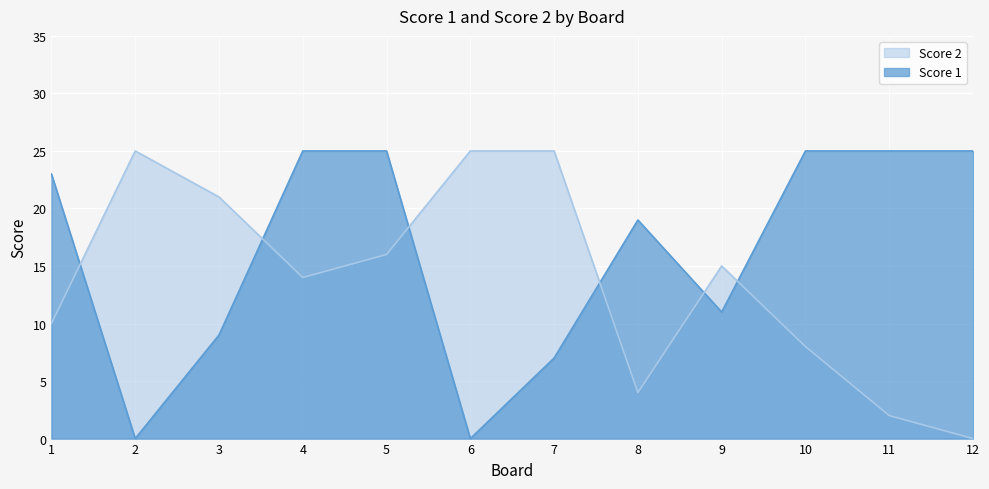

At how many categories does at least one series exceed 10?

12